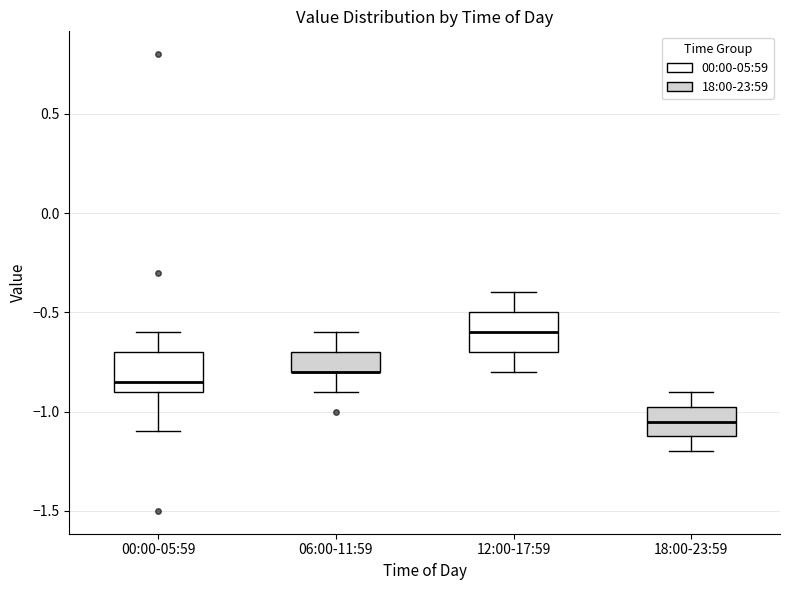

Reading left to right, read every box against the y-axis: the position of its median line, the range the box covers, and the ends of its whiskers. The values are not printed on the chart, so give them approximately, as read against the axis.

00:00-05:59: median -0.85, box -0.90 to -0.70, whiskers -1.10 to -0.60
06:00-11:59: median -0.80 (drawn on the box's lower edge), box -0.80 to -0.70, whiskers -0.90 to -0.60
12:00-17:59: median -0.60, box -0.70 to -0.50, whiskers -0.80 to -0.40
18:00-23:59: median -1.05, box -1.10 to -0.95, whiskers -1.20 to -0.90